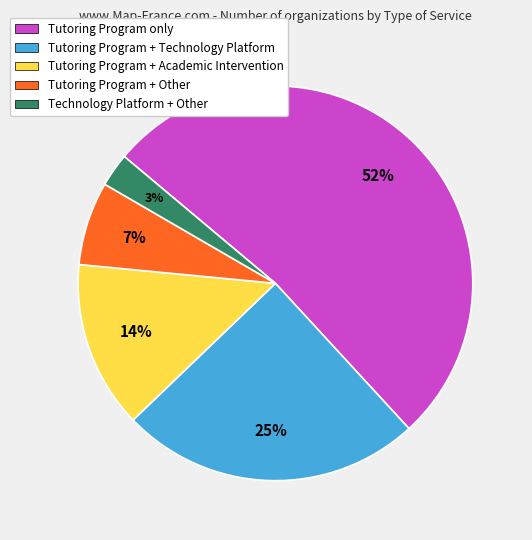

How many slices are in this pie chart?

5